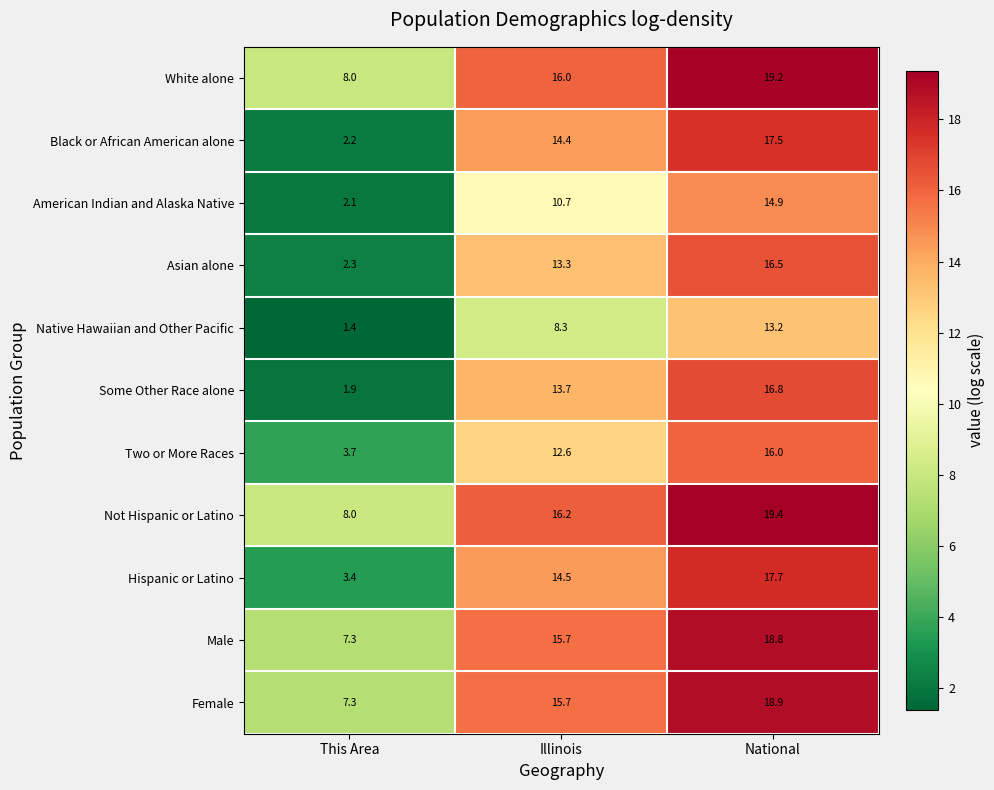

What is the spread (max minus min) of values at Illinois?

7.9